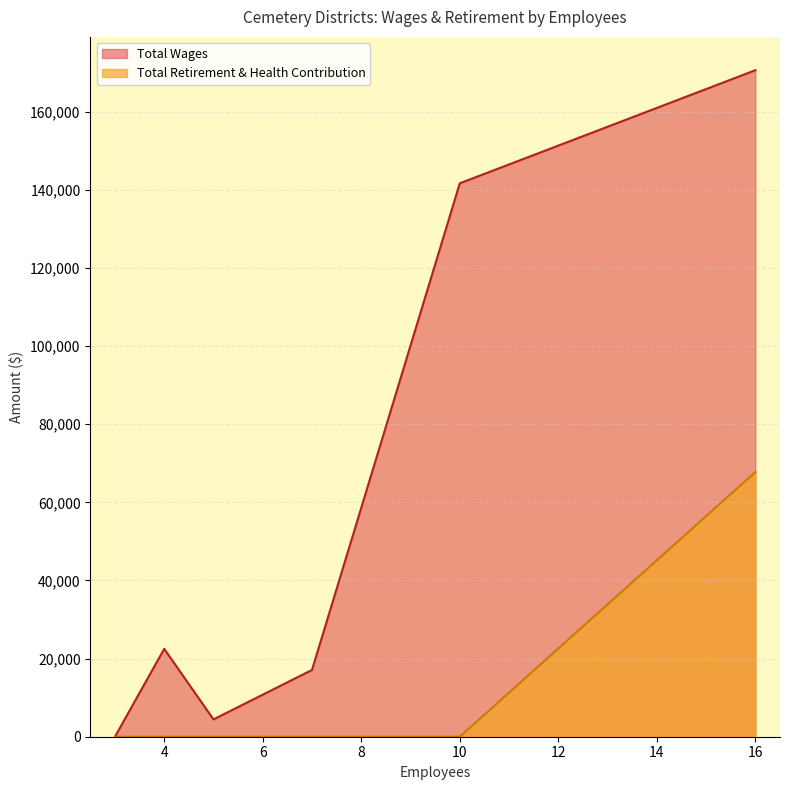

Which series has the largest total across all categories?

Total Wages